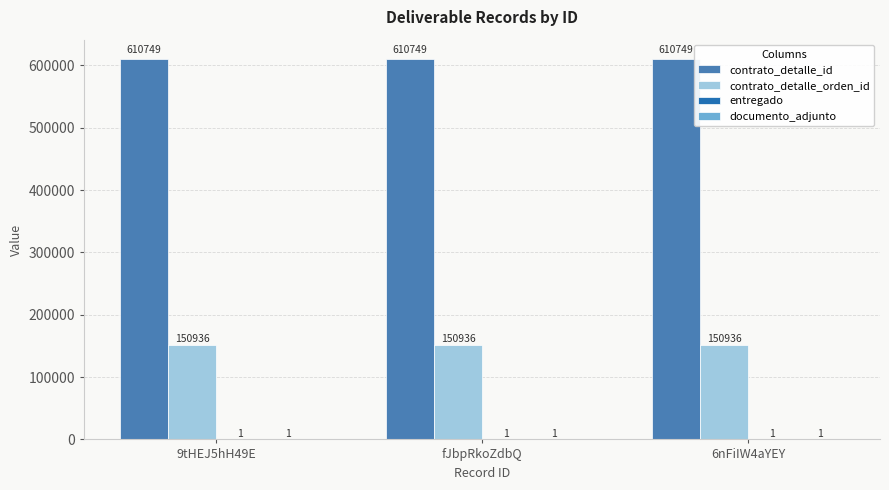

The contrato_detalle_id series shows 610749 at 6nFiIW4aYEY. True or false?

True